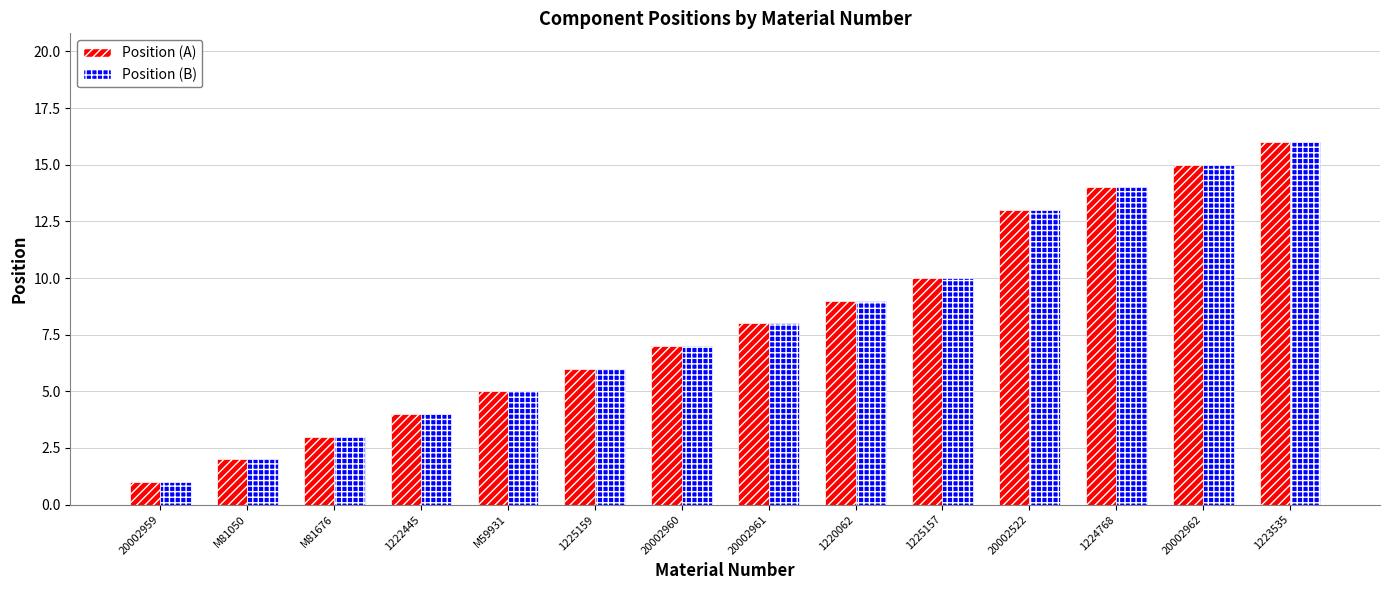

How many bars are there in total?

28